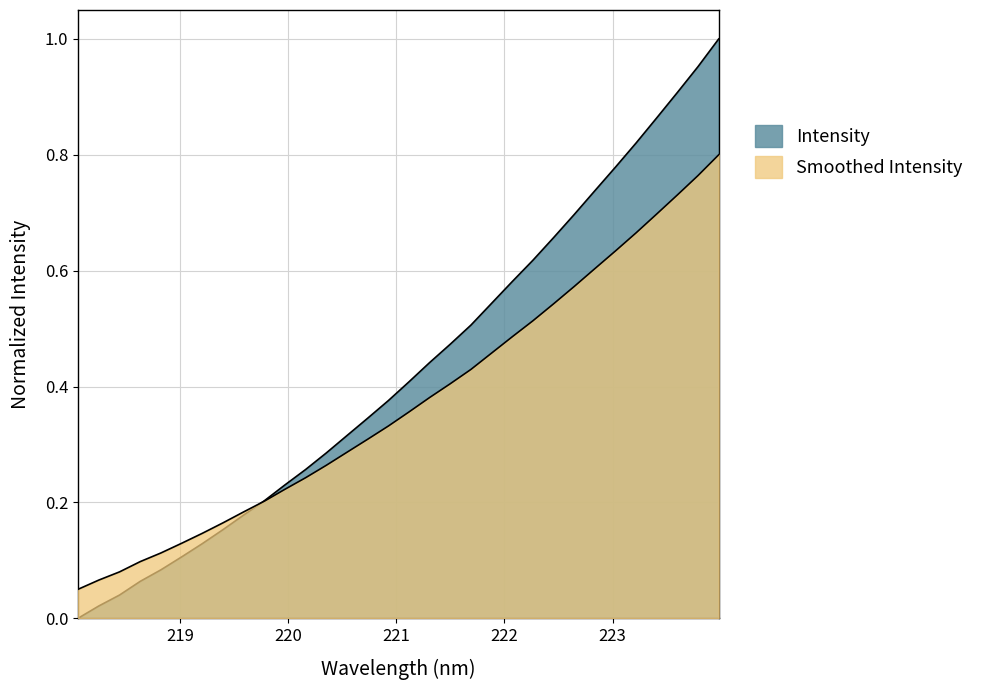

What is the change in value from 219.7801 to 222.4538?

+0.5